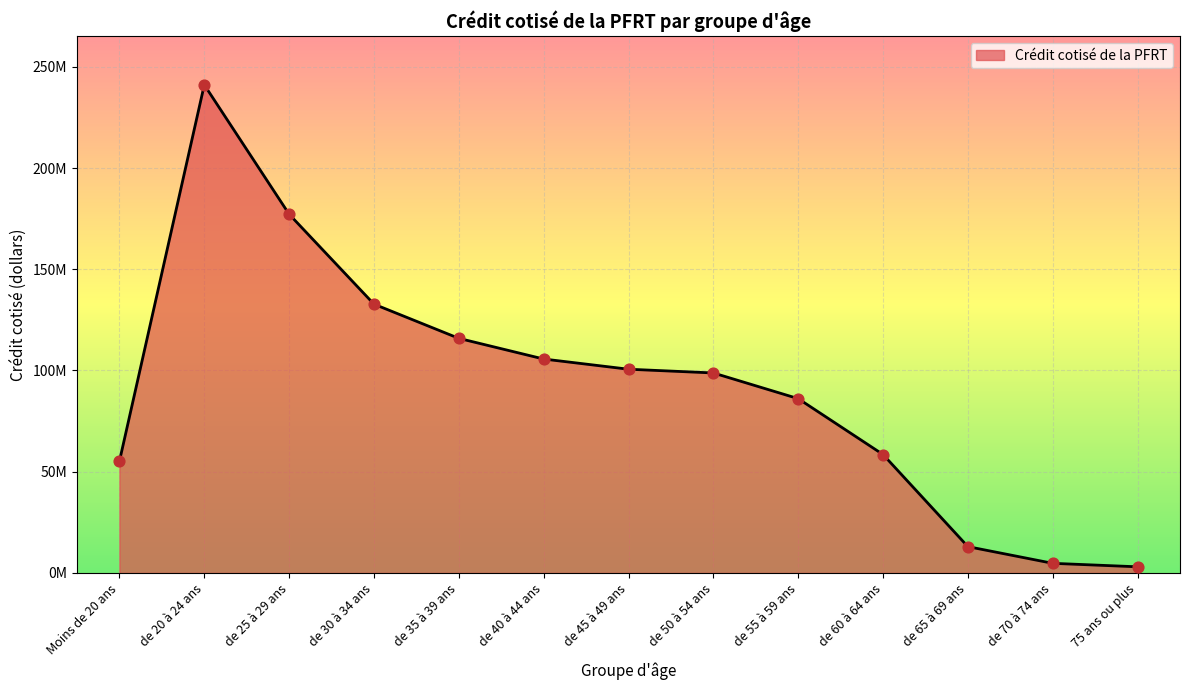

Which has a higher value, de 70 à 74 ans or de 25 à 29 ans?

de 25 à 29 ans